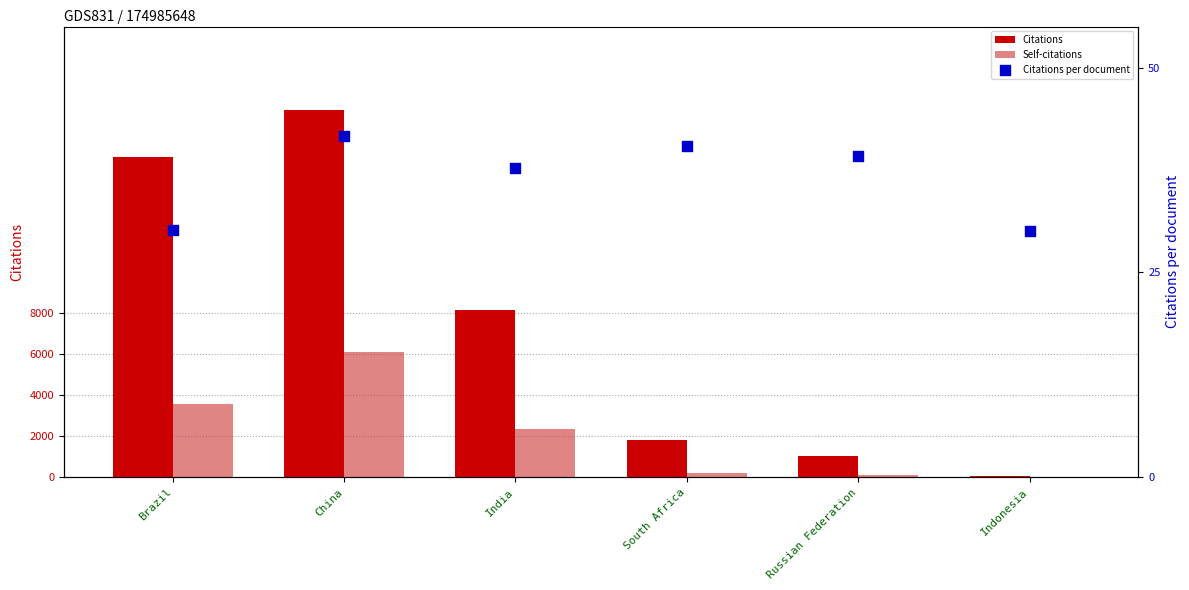

Is the value of Self-citations at South Africa greater than the value of Citations at South Africa?

No